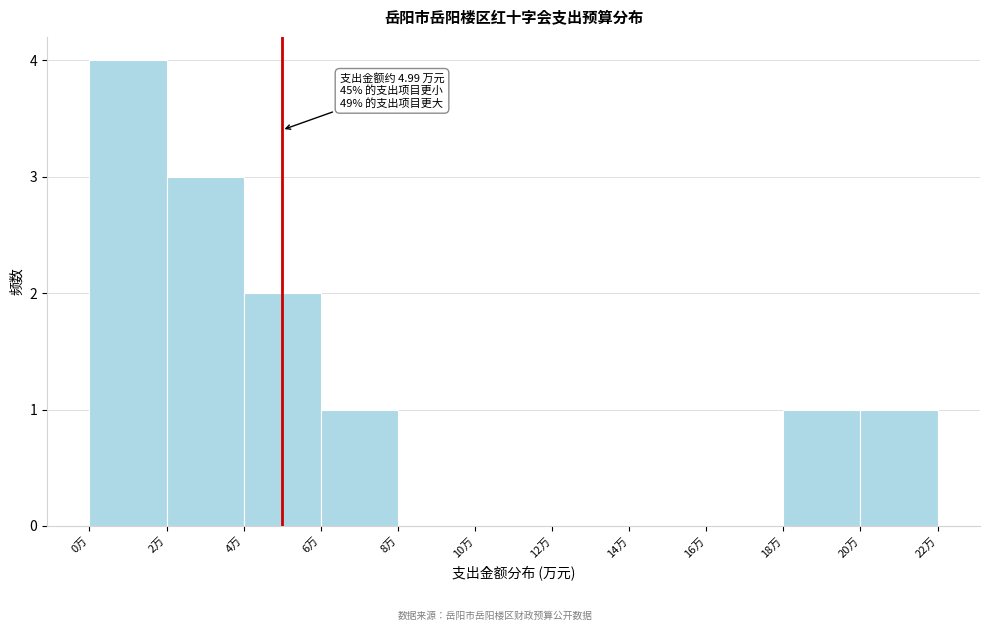

Which range on the x-axis has the tallest bar?

0 to 2